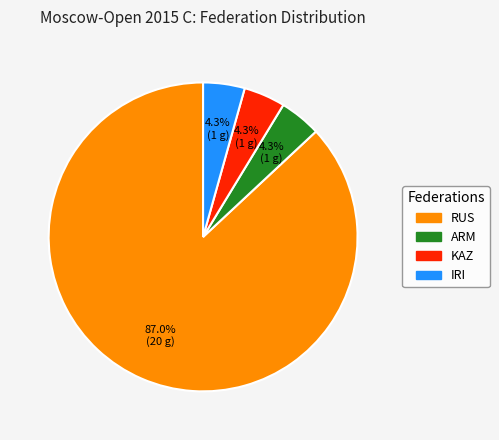

How much of the chart is everything except KAZ?

95.7%